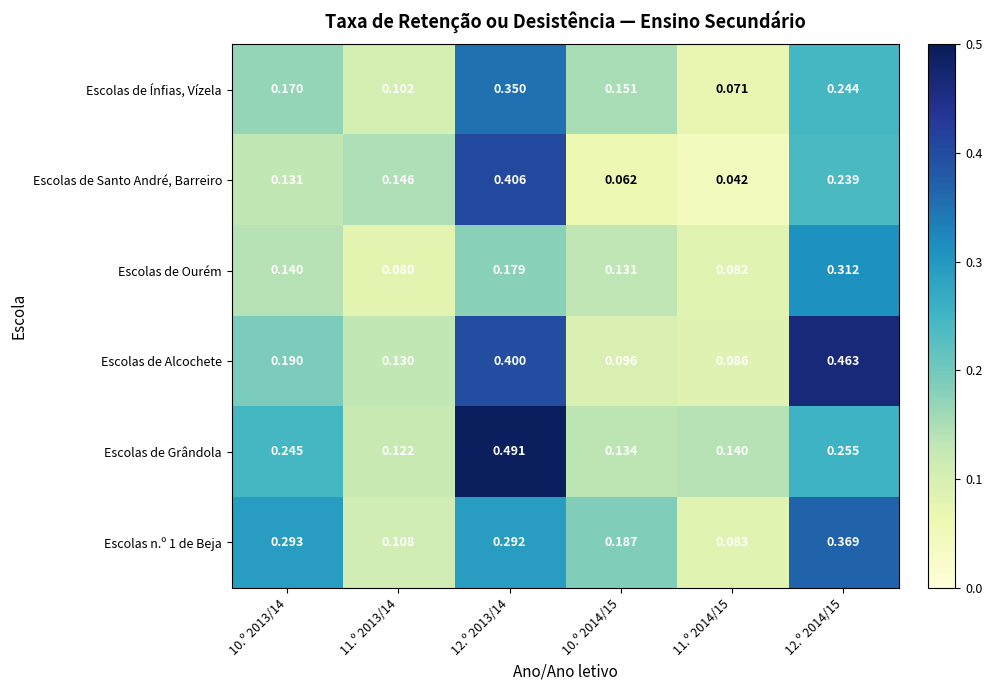

Is the value of Escolas de Grândola at 11.º 2014/15 greater than the value of Escolas de Alcochete at 12.º 2013/14?

No